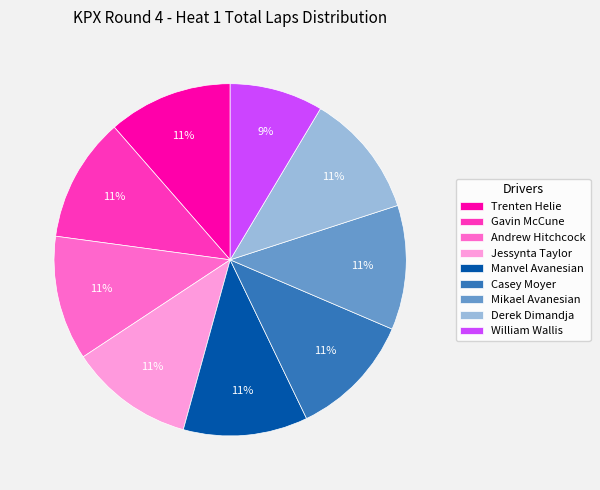

How many segments does this pie chart have?

9